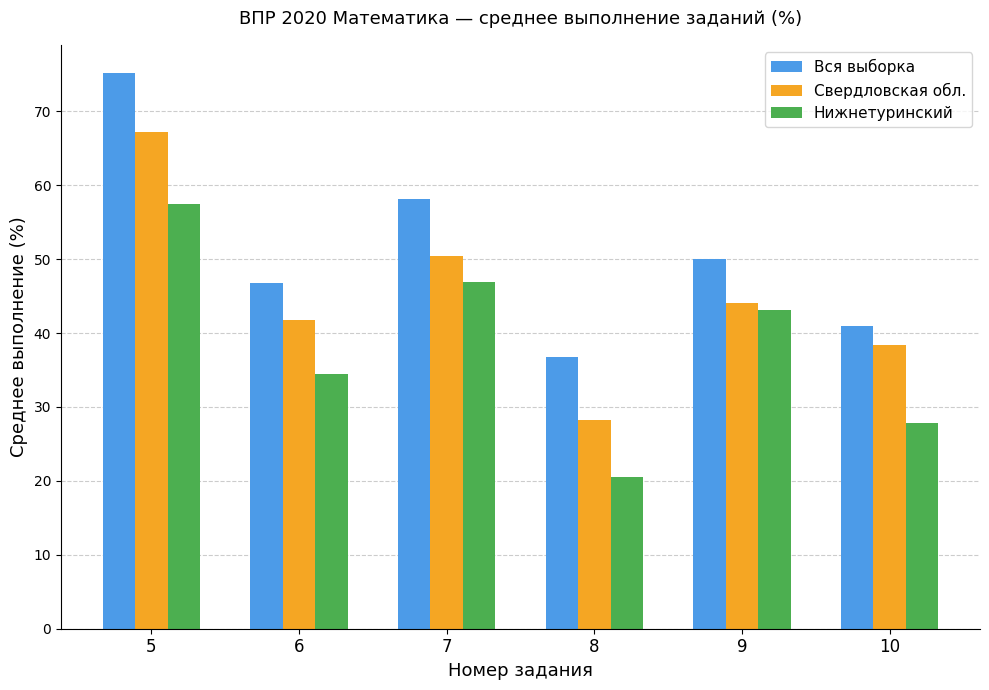

Rank the series by their average value, from highest to lowest.

Вся выборка, Свердловская обл., Нижнетуринский